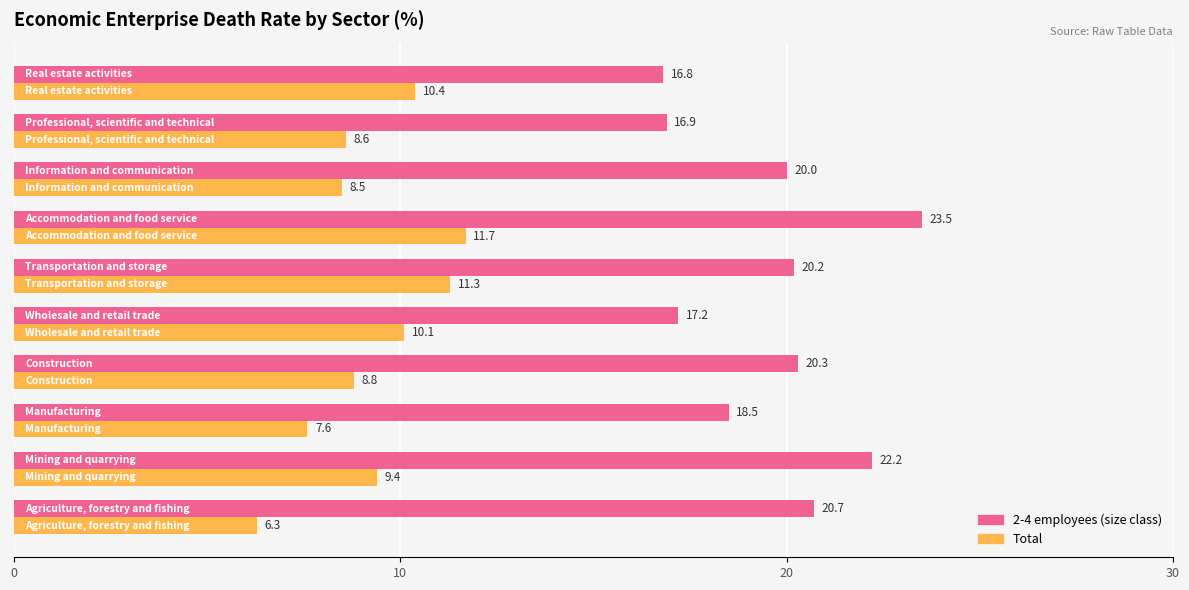

What is the minimum value shown in the chart?

6.3